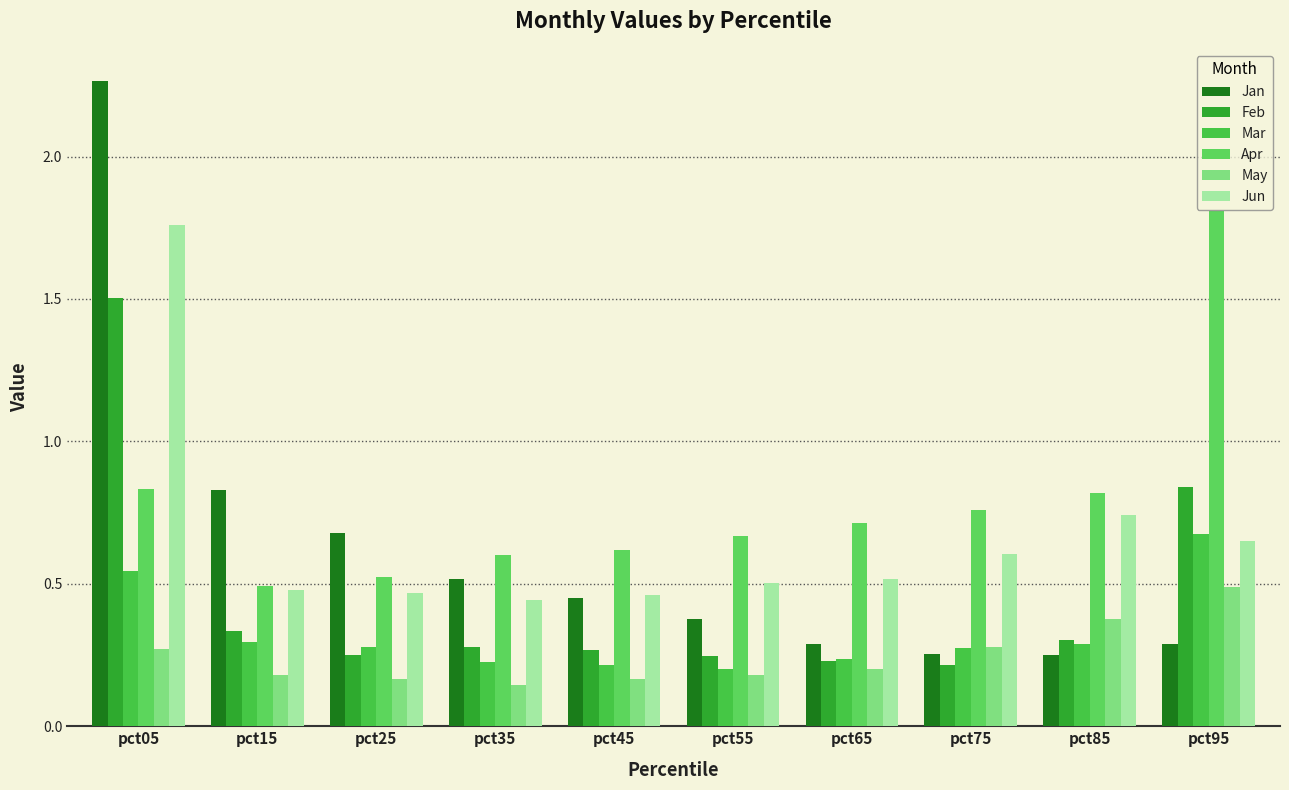

How many Mar values are between 0 and 1?

10